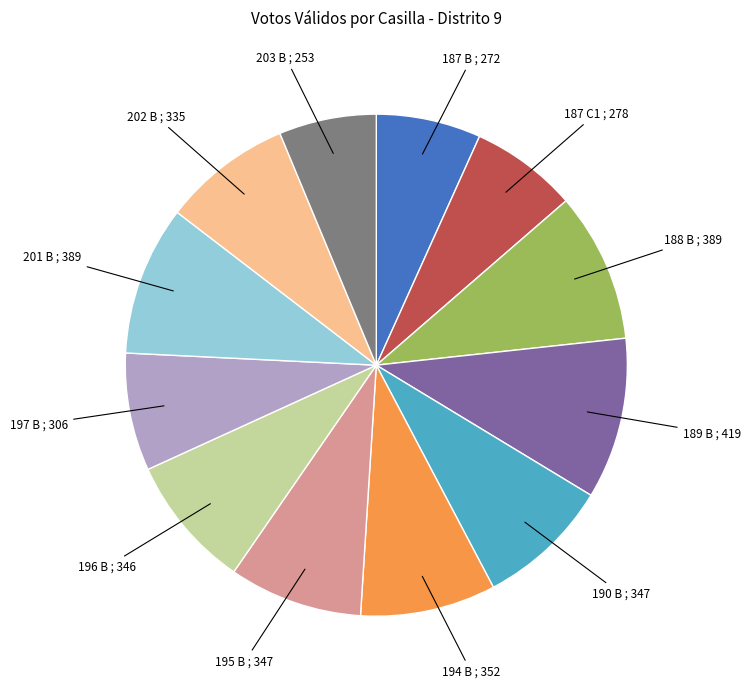

Count the number of slices in the pie.

12